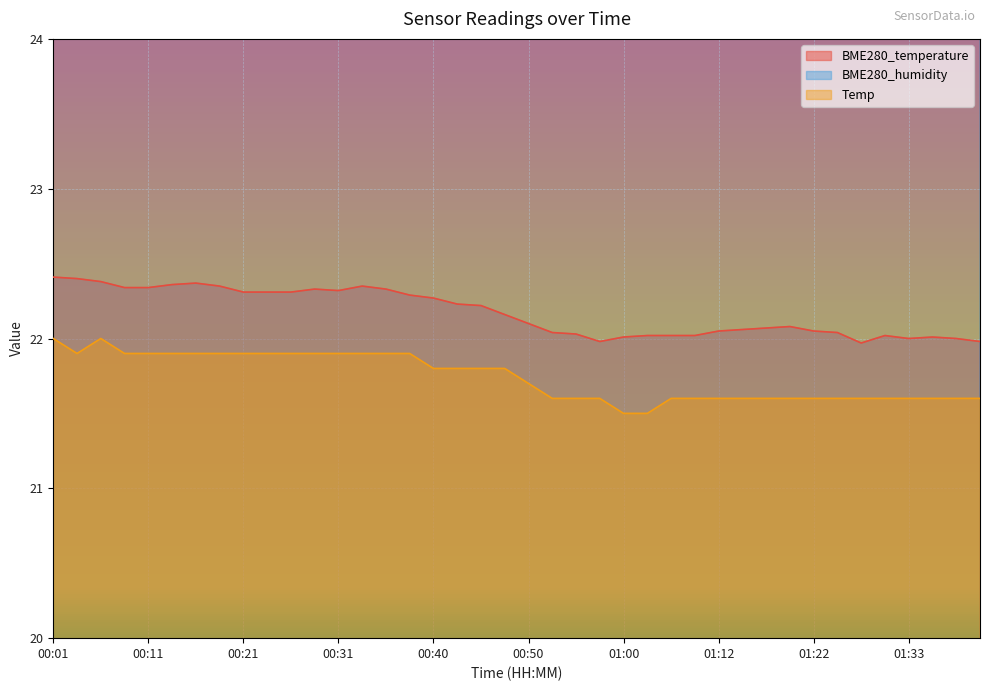

What is the lowest value of the Temp series?

21.5